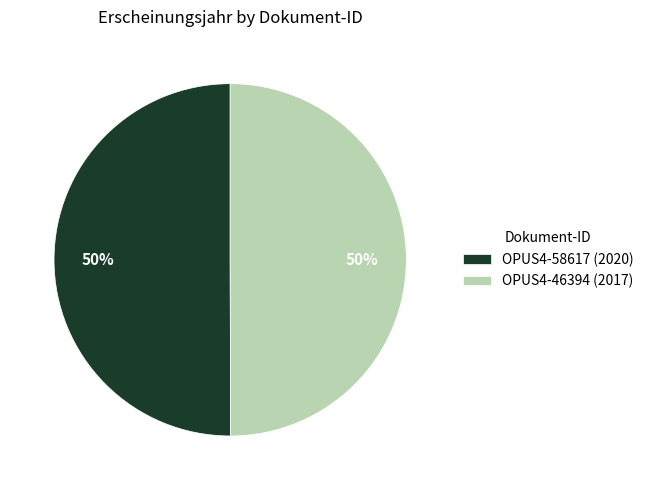

To the nearest percent, what is the combined percentage of OPUS4-46394 (2017) and OPUS4-58617 (2020)?

100%